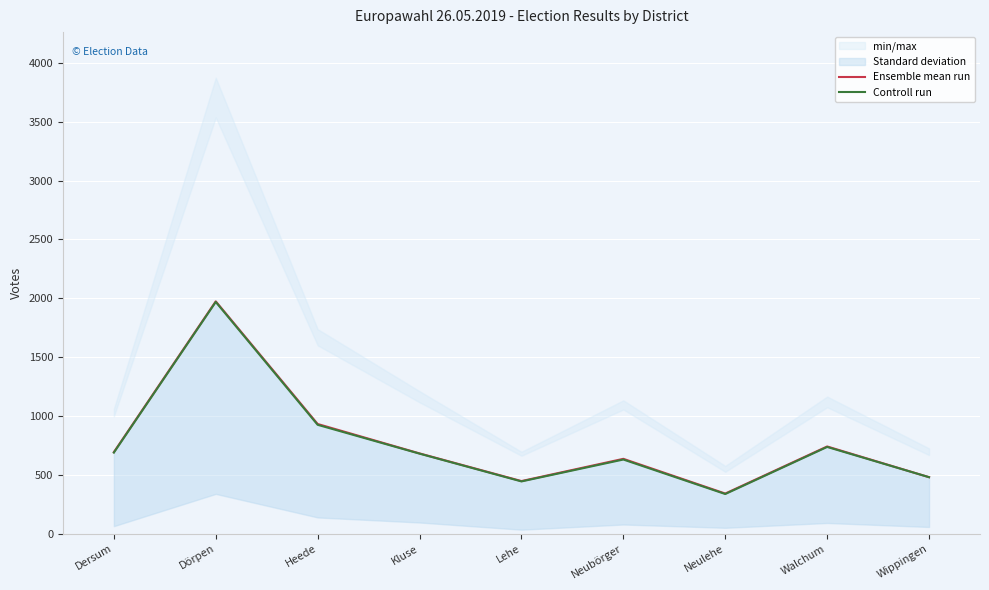

How many interior local valleys does the Controll run series have?

2